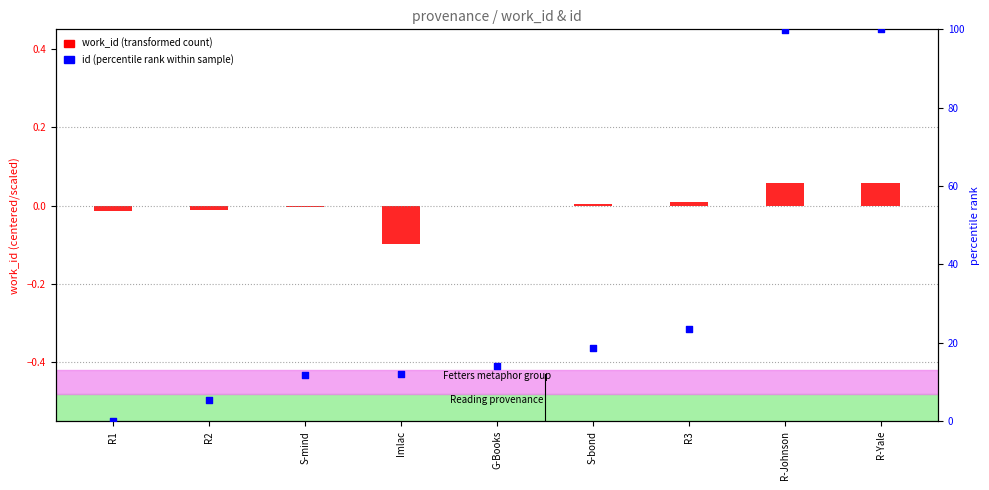

Which series has the widest spread of Y values?

id (percentile rank)